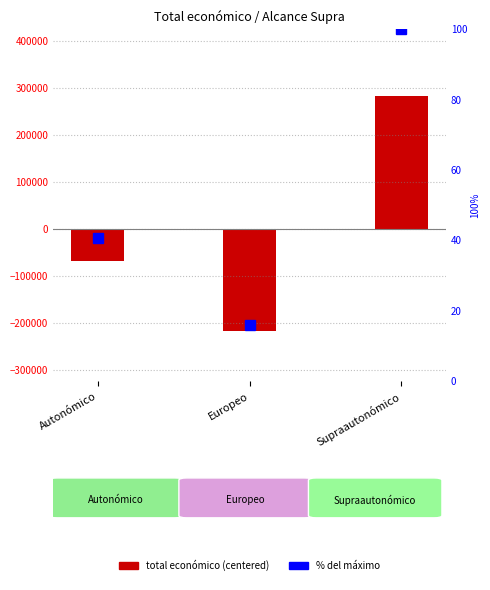

Rank the series by their maximum value, from highest to lowest.

total económico (centered), % del máximo